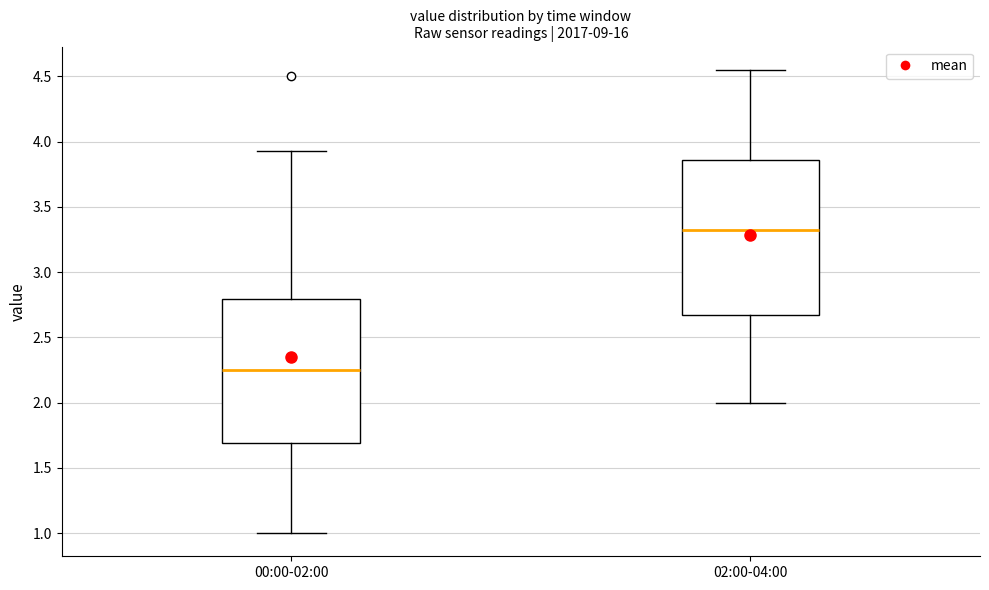

Reading left to right, transcribe this box plot: for each box, give where its median line is, the range the box spans, and where its two whiskers end, as read against the y-axis. The values are not printed on the chart, so give them approximately, as read against the axis.

00:00-02:00: median 2.25, box 1.70 to 2.80, whiskers 1.00 to 3.95
02:00-04:00: median 3.35, box 2.70 to 3.85, whiskers 2.00 to 4.55